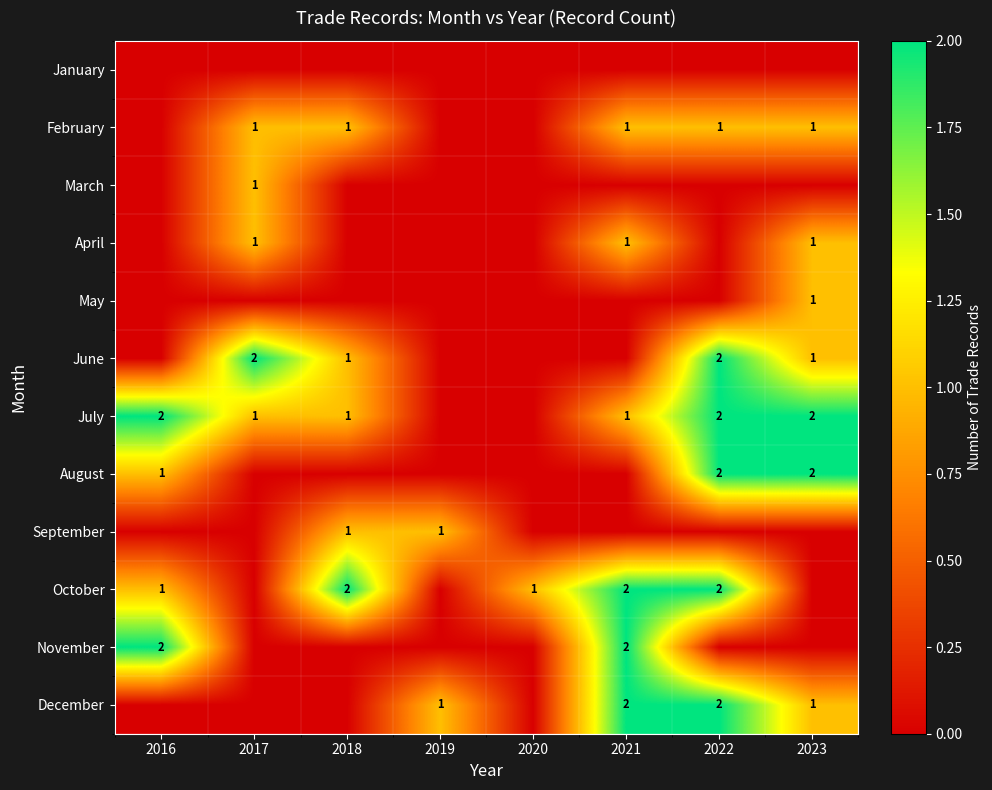

What is the difference between the highest and lowest values at 2019?

1